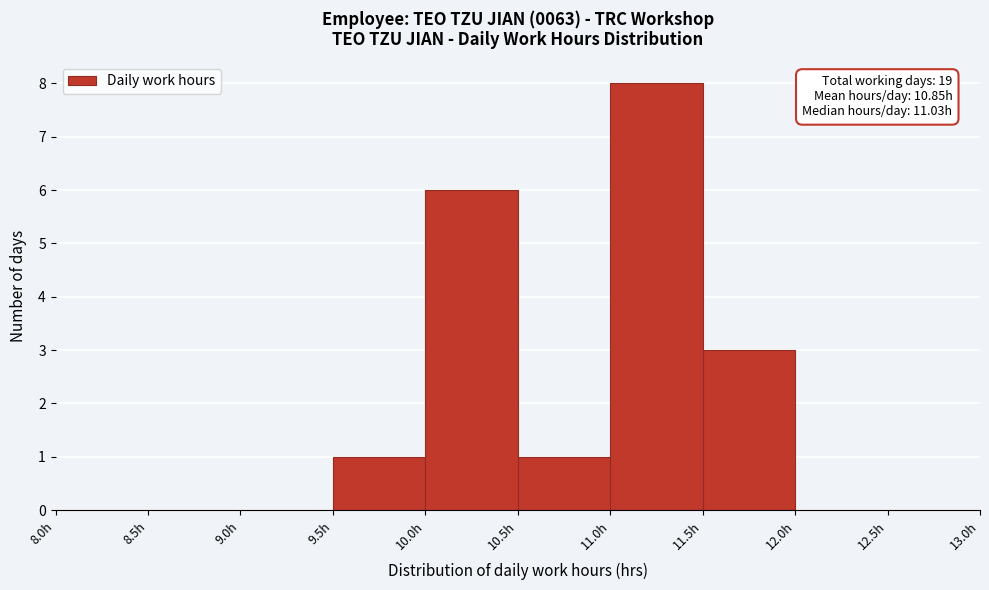

Over which range of the x-axis is the bar tallest?

11.0 to 11.5